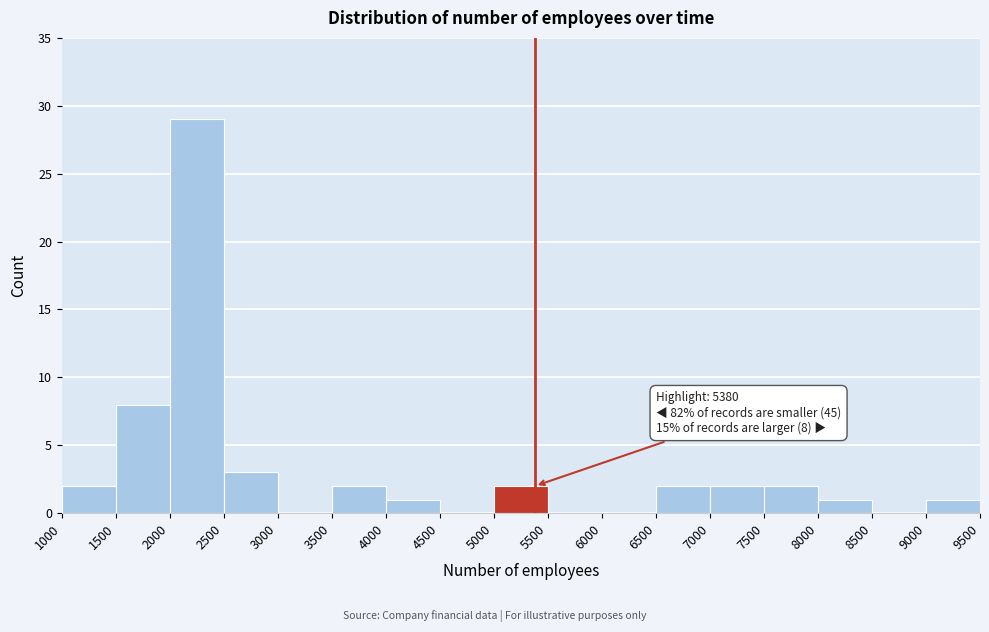

Which range on the x-axis has the tallest bar?

2000 to 2500